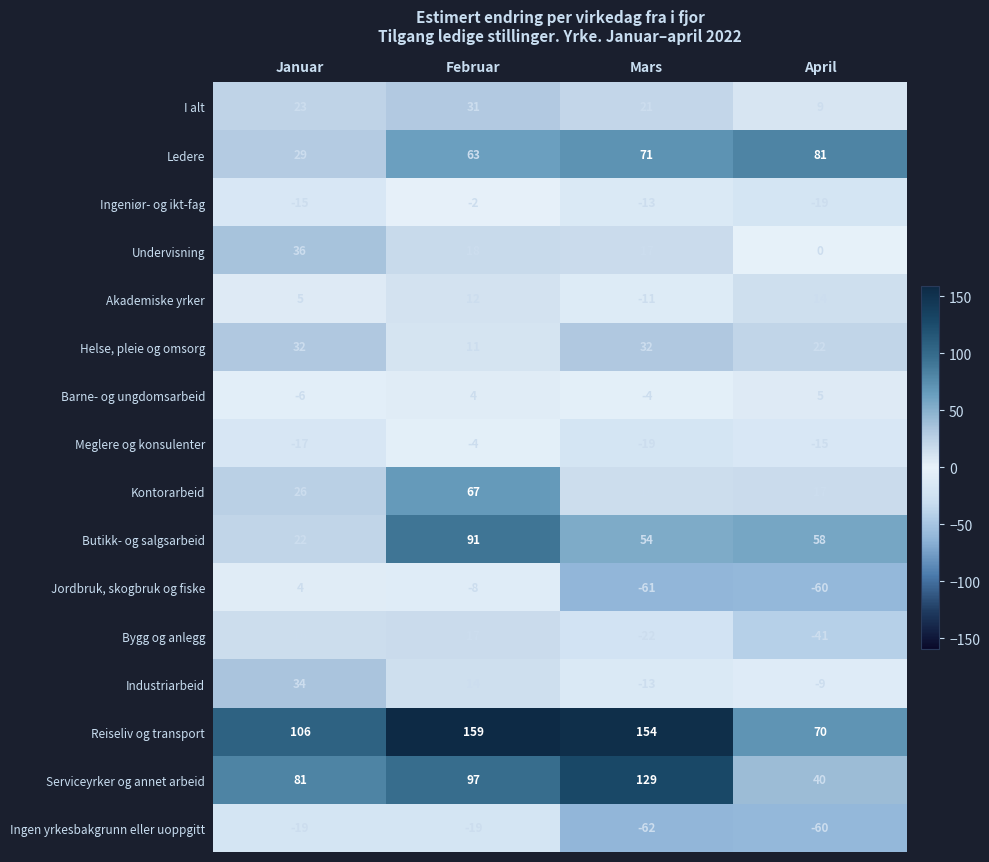

Which label corresponds to the largest value in the chart?

Februar